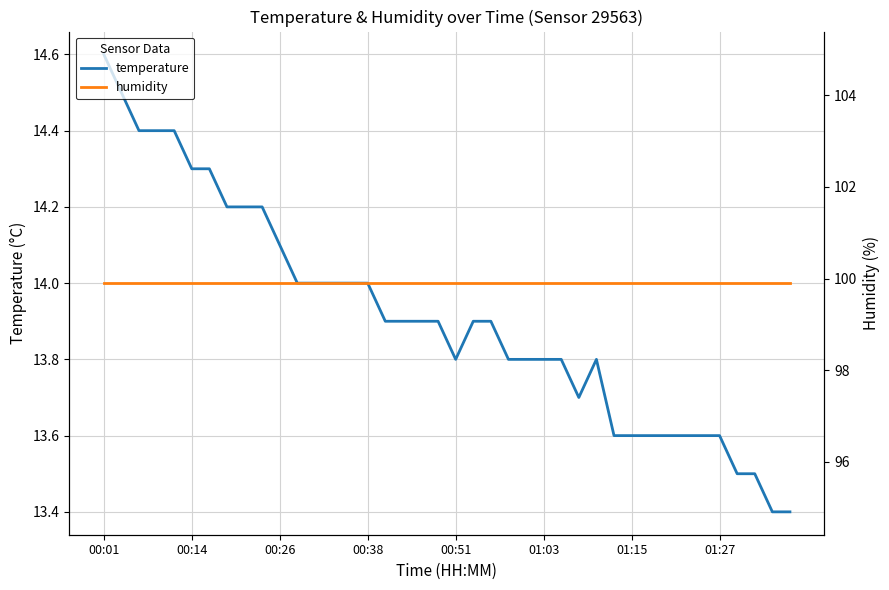

True or false: temperature and humidity cross at least once.

False